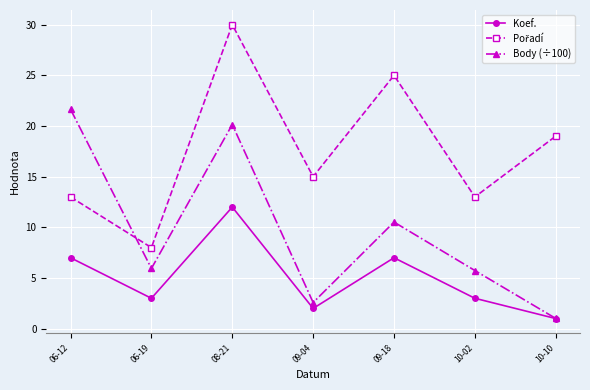

In Koef., how many points are higher than both neighbors (excluding endpoints)?

2